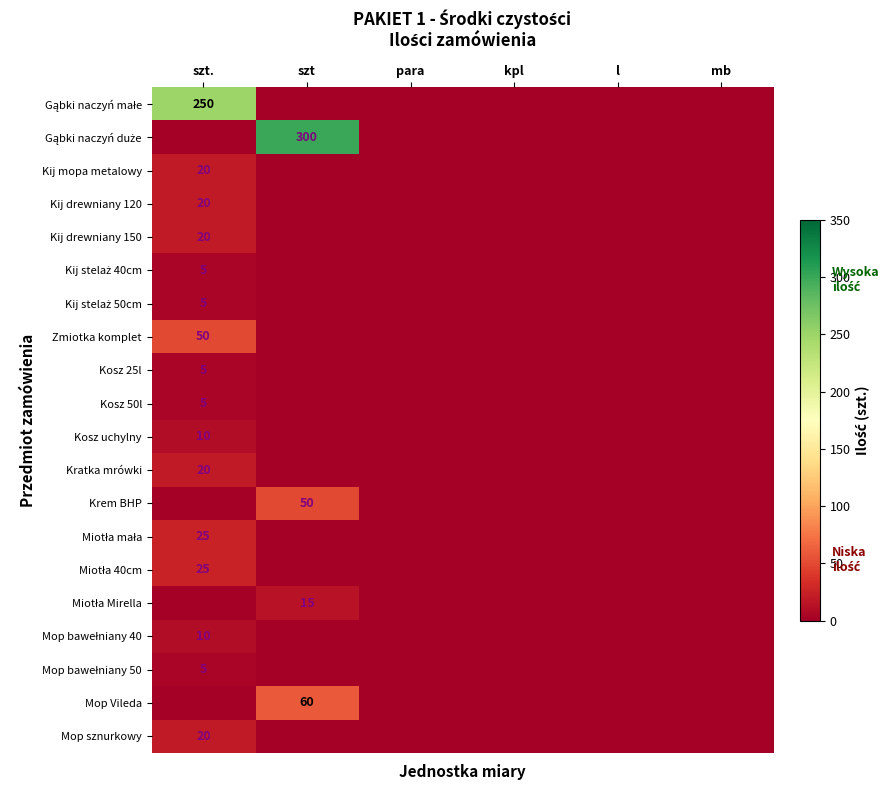

The value of Kosz uchylny at szt. is 16. True or false?

False